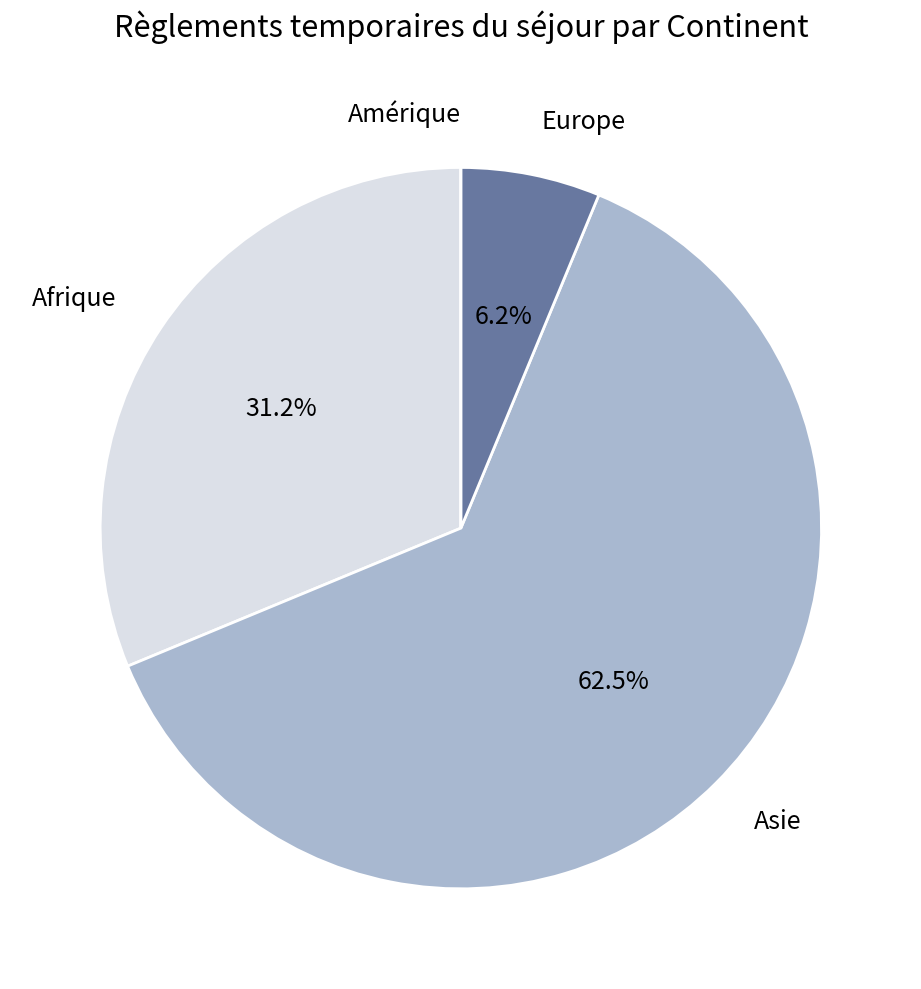

Which category accounts for the majority?

Asie